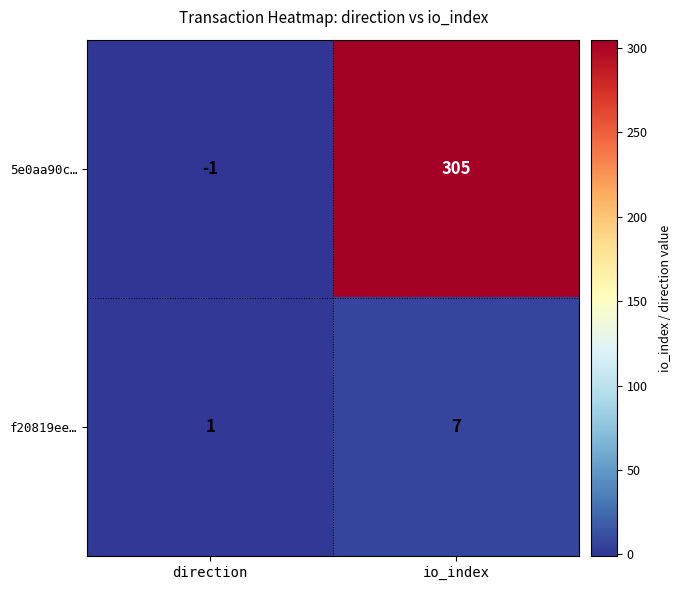

What is the difference between the maximum and minimum values in the f20819ee… series?

6